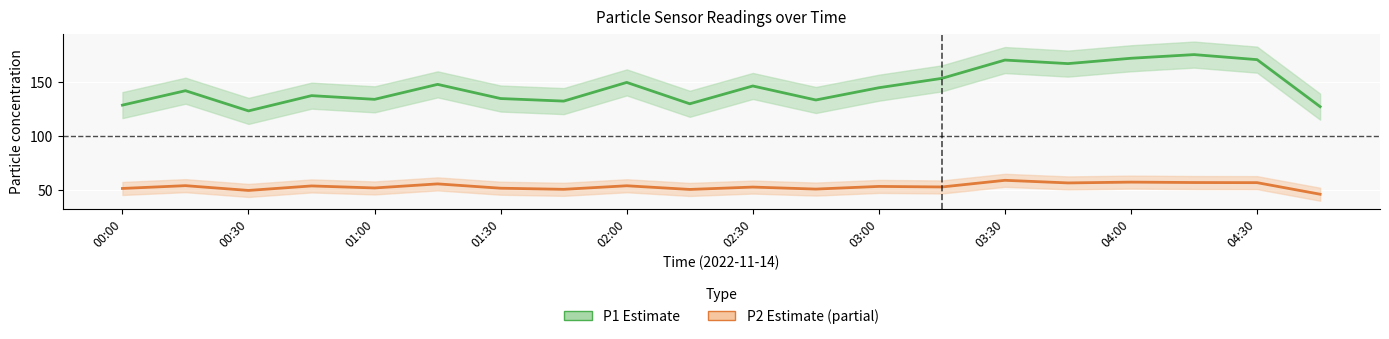

True or false: P1 and P2 cross at least once.

False